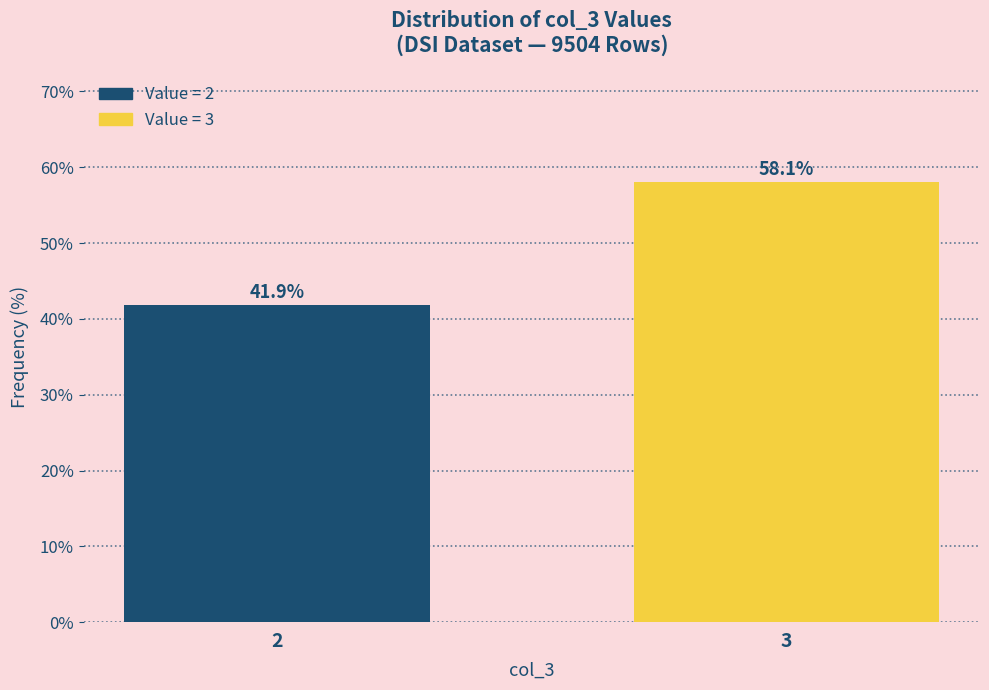

Reading right to left, list all the values displayed in this chart.

58.1	41.9